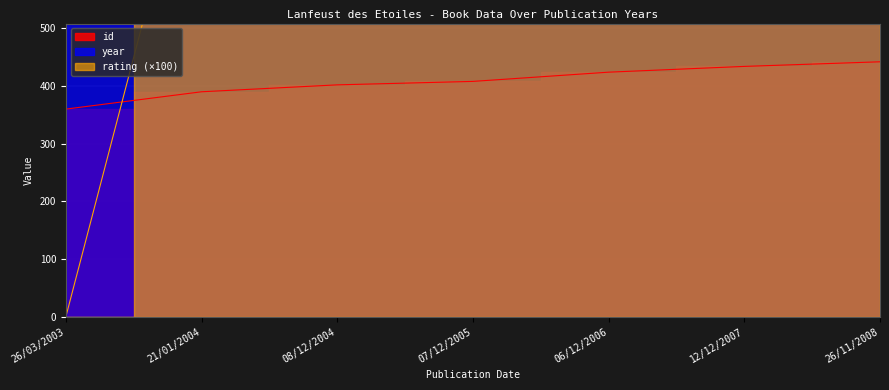

True or false: rating and year intersect in this chart.

False